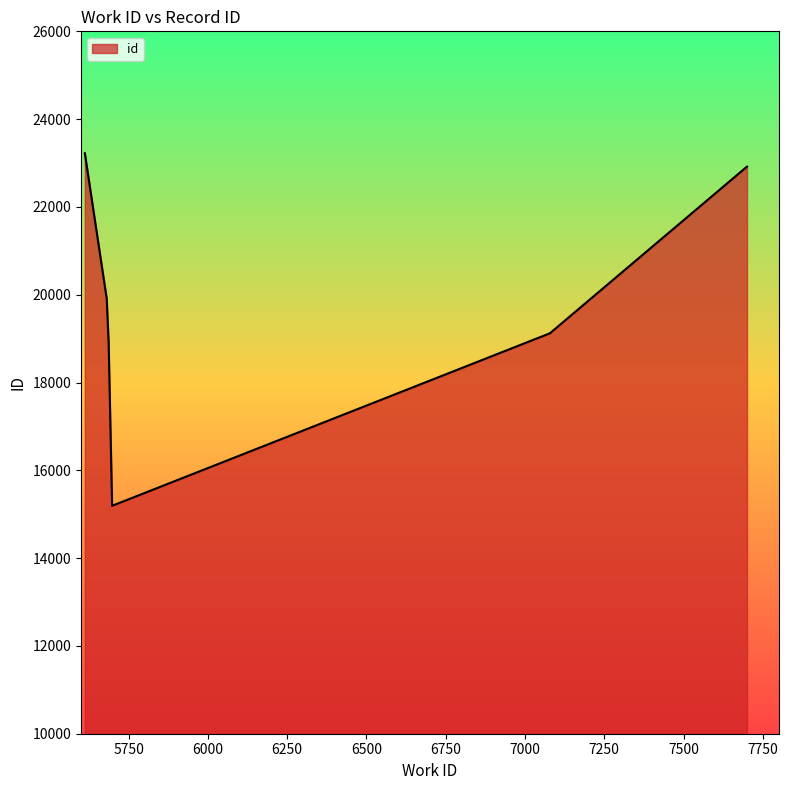

Which label corresponds to the smallest value in the chart?

5698